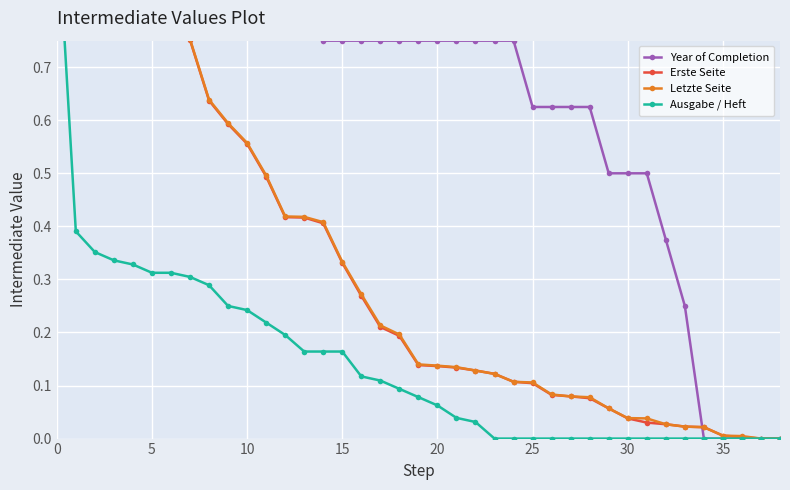

What is the sum of the Ausgabe / Heft values at 19 and 20?

0.1